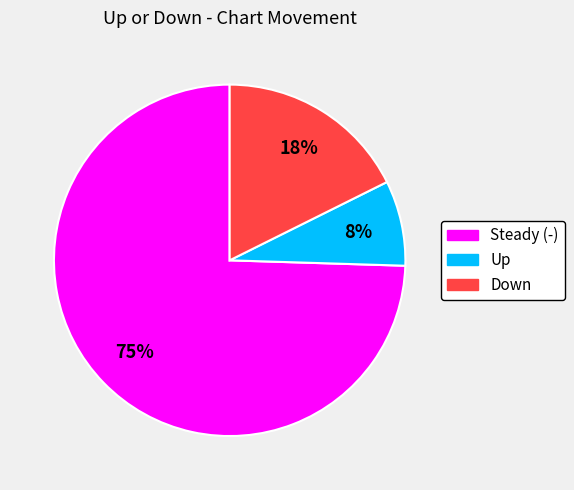

Does any single category account for the majority?

Yes